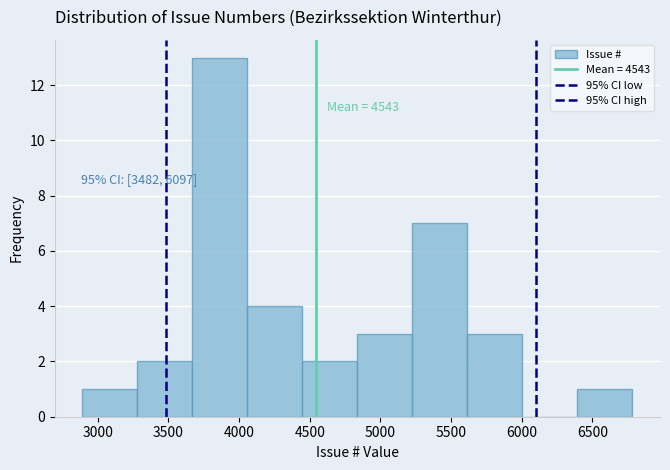

Over which range of the x-axis is the bar tallest?

3650 to 4050